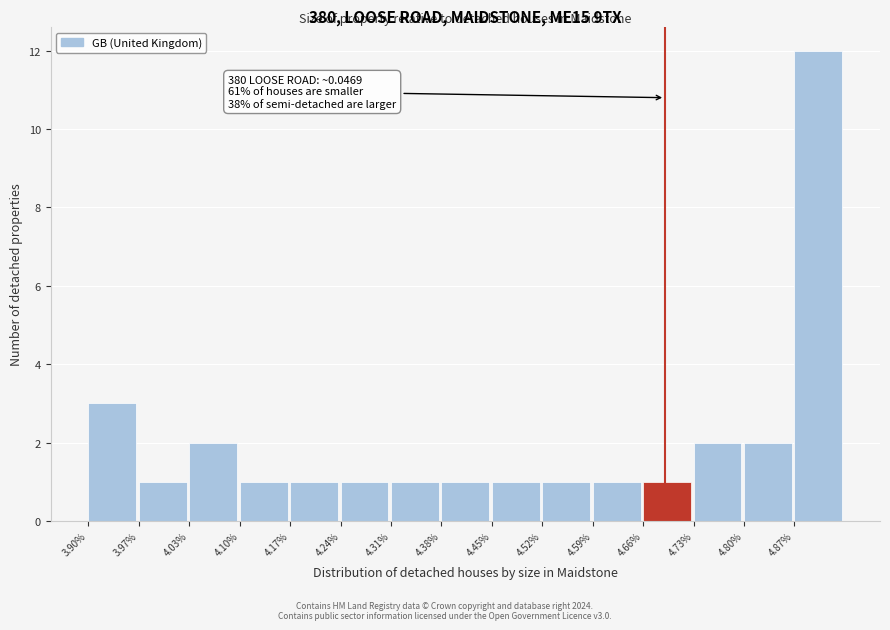

Reading left to right, what are all the values shown in this chart?

3	1	2	1	1	1	1	1	1	1	1	1	2	2	12